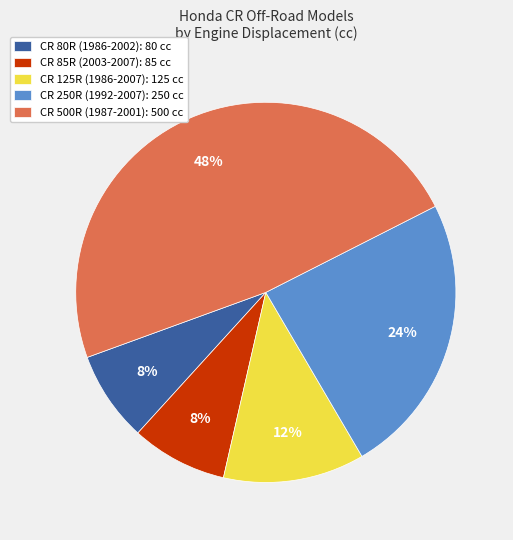

Is there any slice that represents more than half of the pie?

No